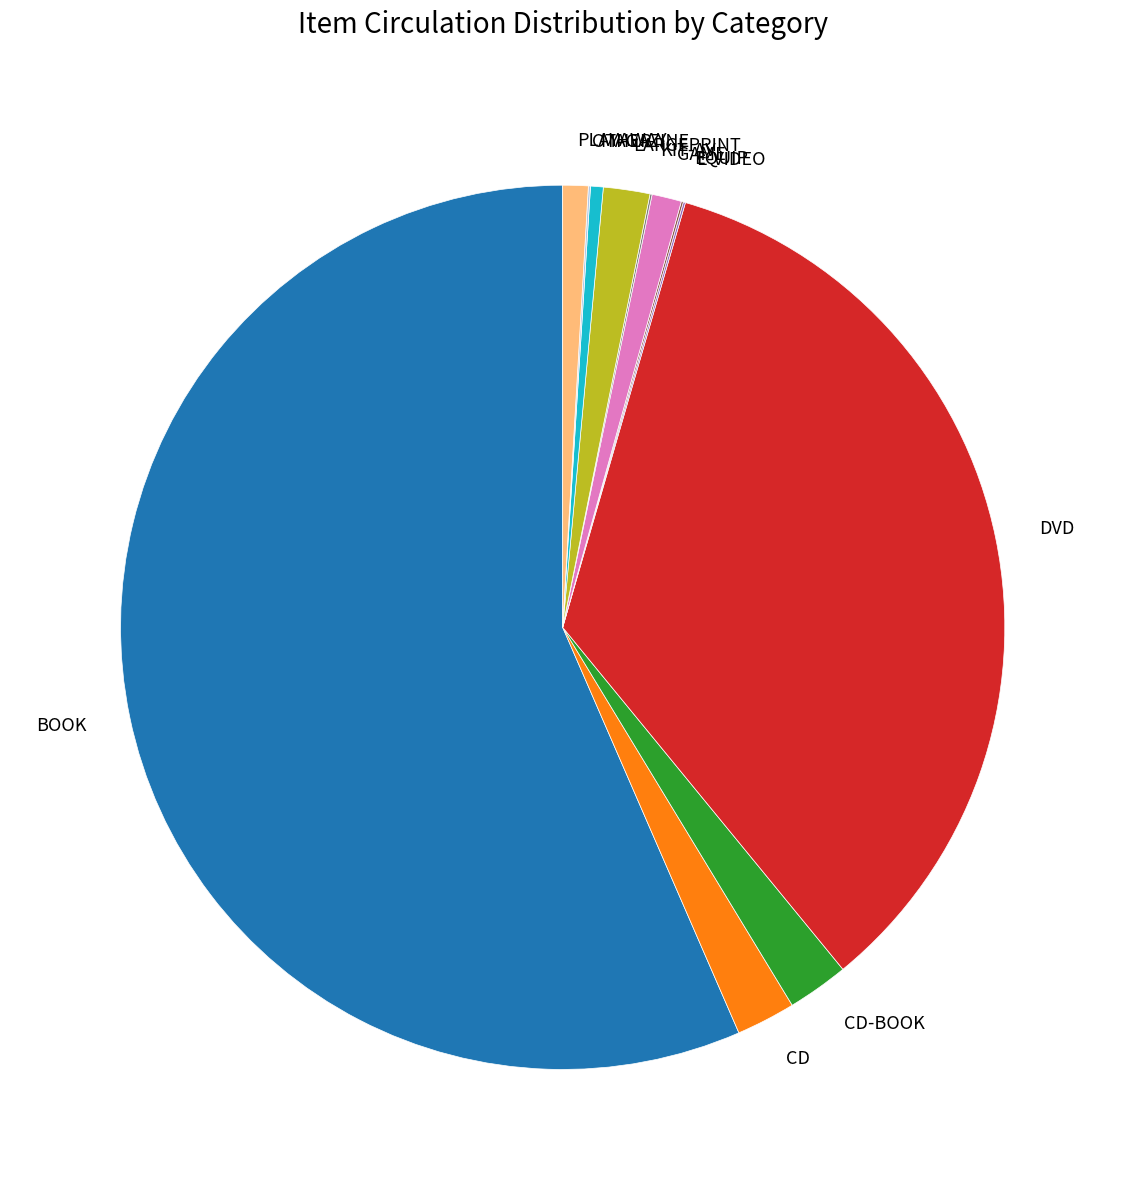

The BOOK slice represents 57% of the pie. True or false?

True